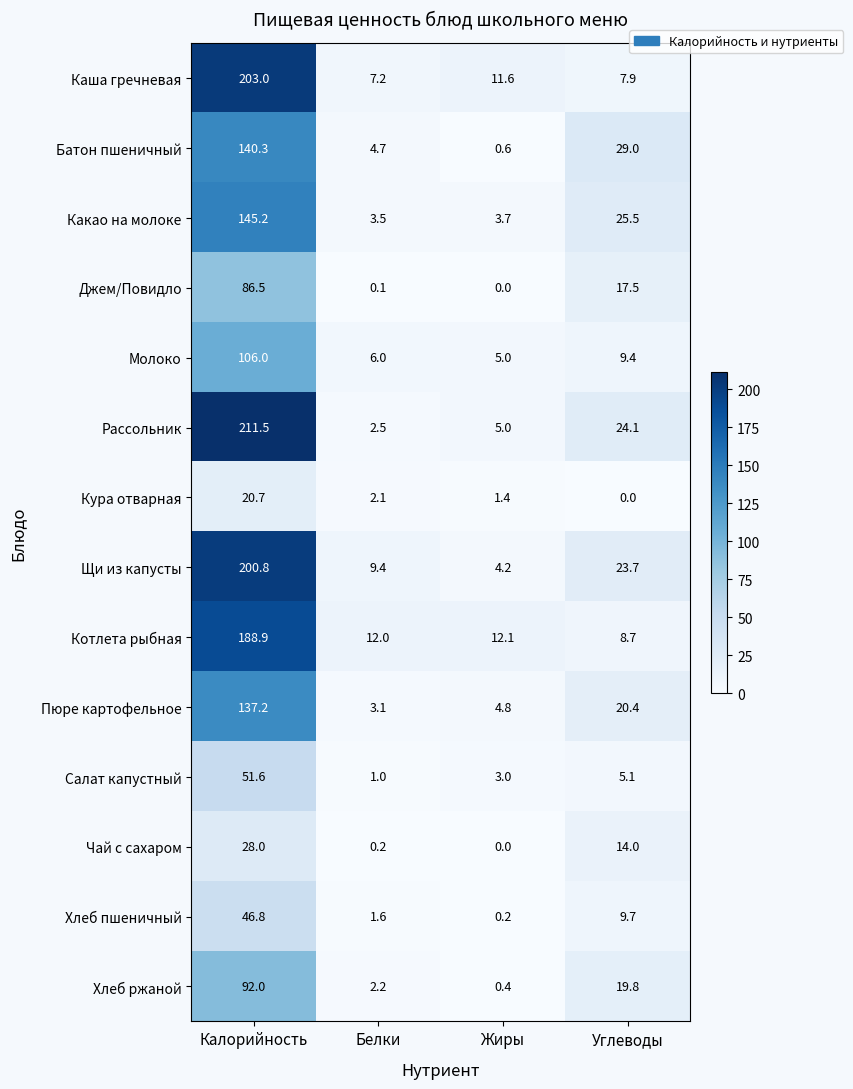

At Углеводы, list the series in order from smallest to largest.

Кура отварная, Салат капустный, Каша гречневая, Котлета рыбная, Молоко, Хлеб пшеничный, Чай с сахаром, Джем/Повидло, Хлеб ржаной, Пюре картофельное, Щи из капусты, Рассольник, Какао на молоке, Батон пшеничный